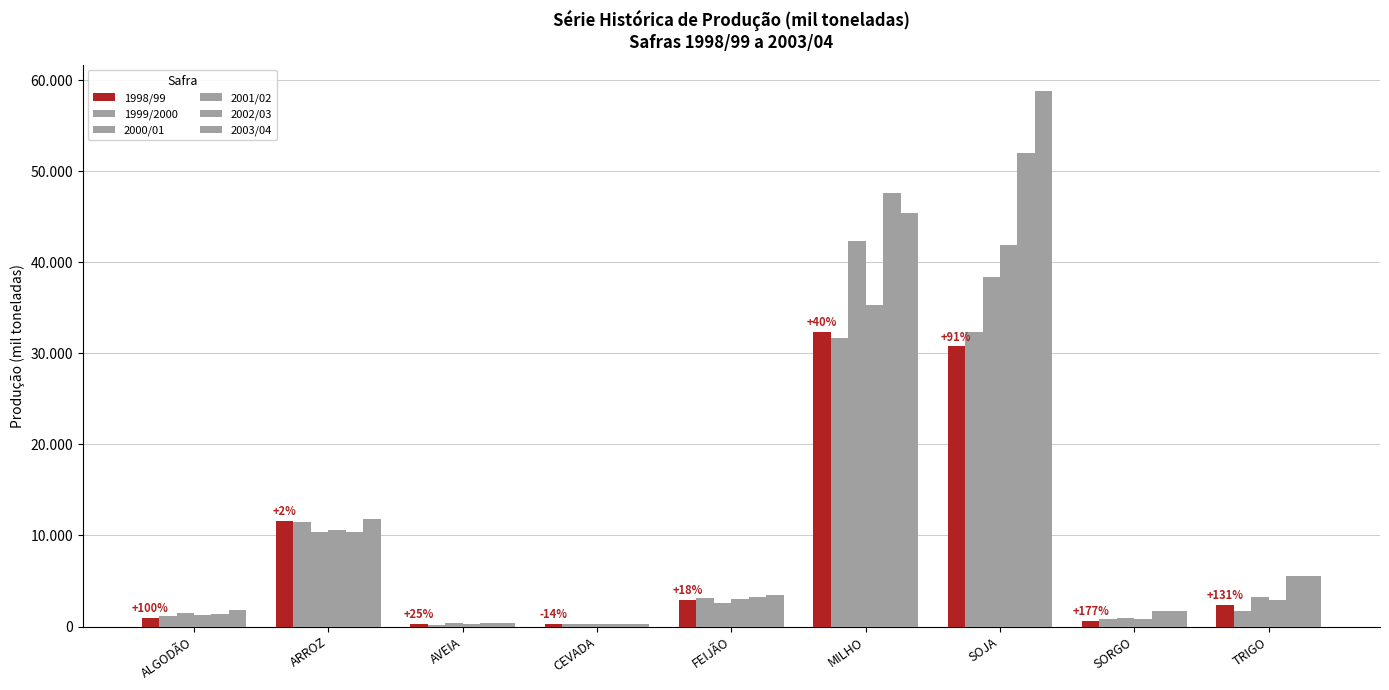

Are the bars horizontal?

No